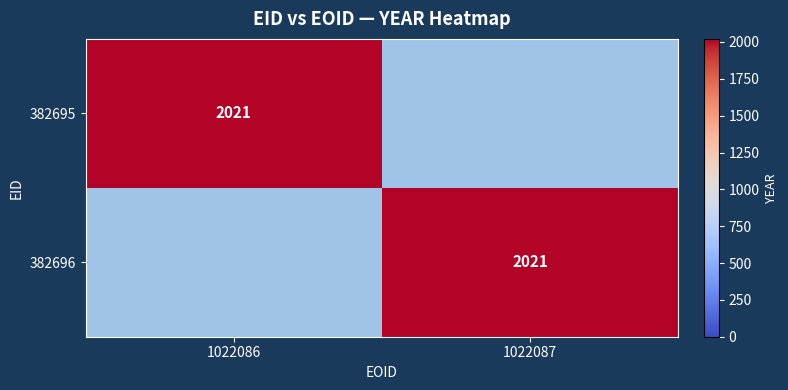

True or false: 382696 has a value of 1147 at 1022087.

False